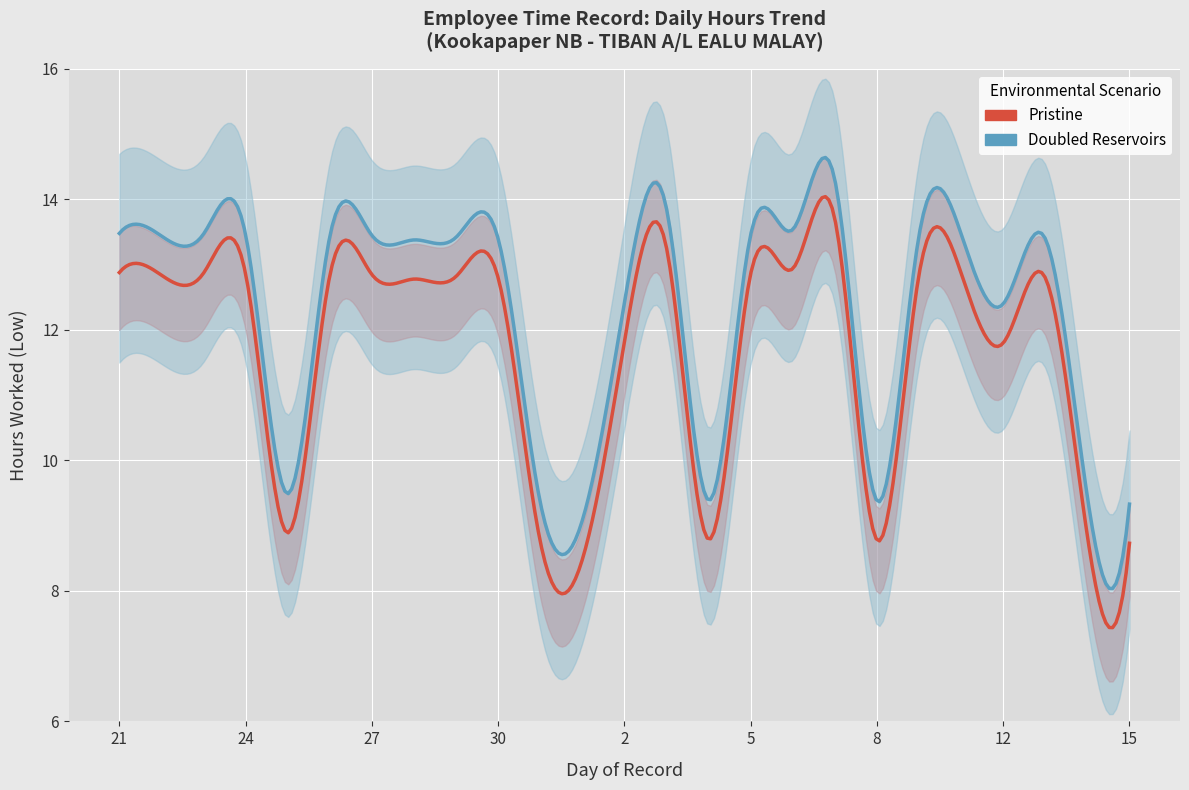

What is the average value of the Low Hours series?

11.7